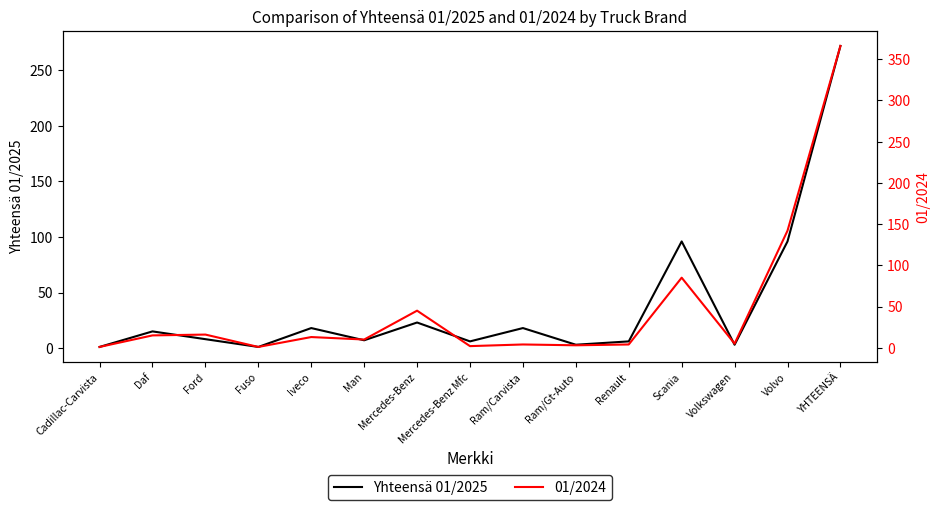

Is the value of 01/2024 at Volkswagen greater than the value of Yhteensä 01/2025 at Ford?

No